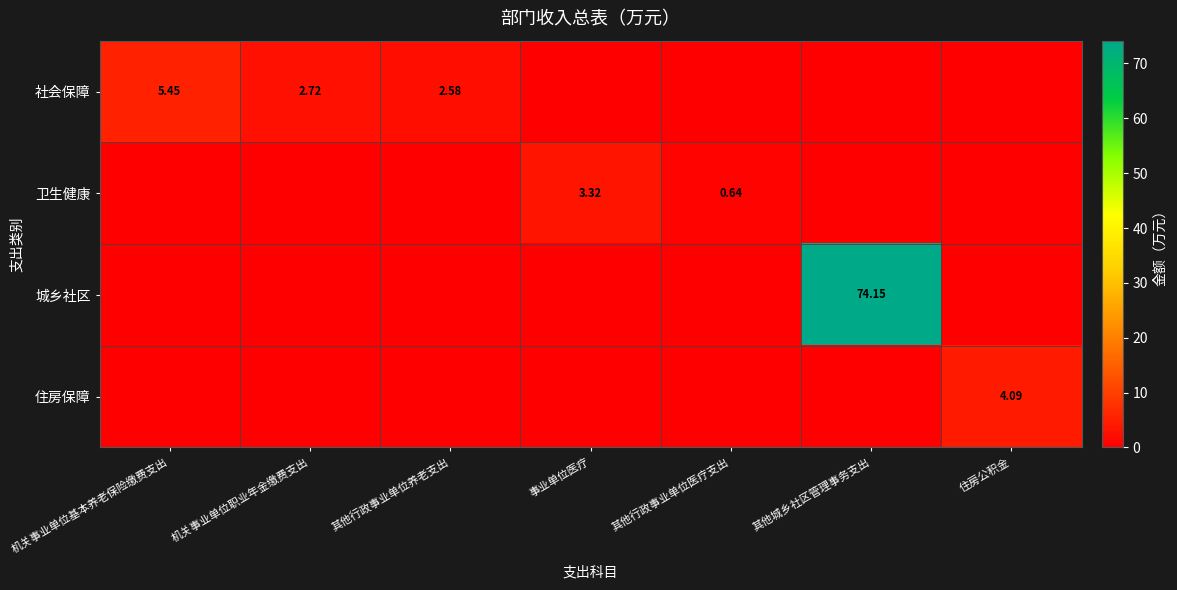

True or false: 社会保障 has a value of -2.2 at 事业单位医疗.

False